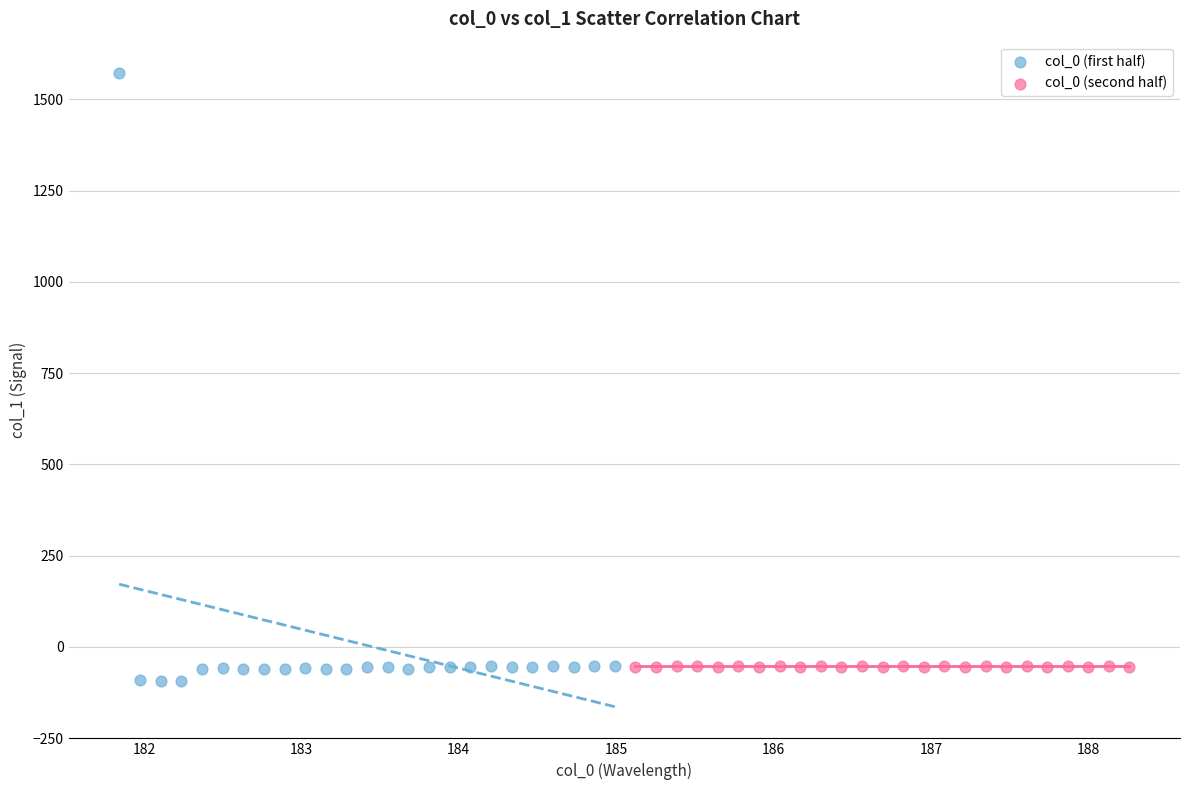

Which series has the widest spread of Y values?

col_0 (first half)